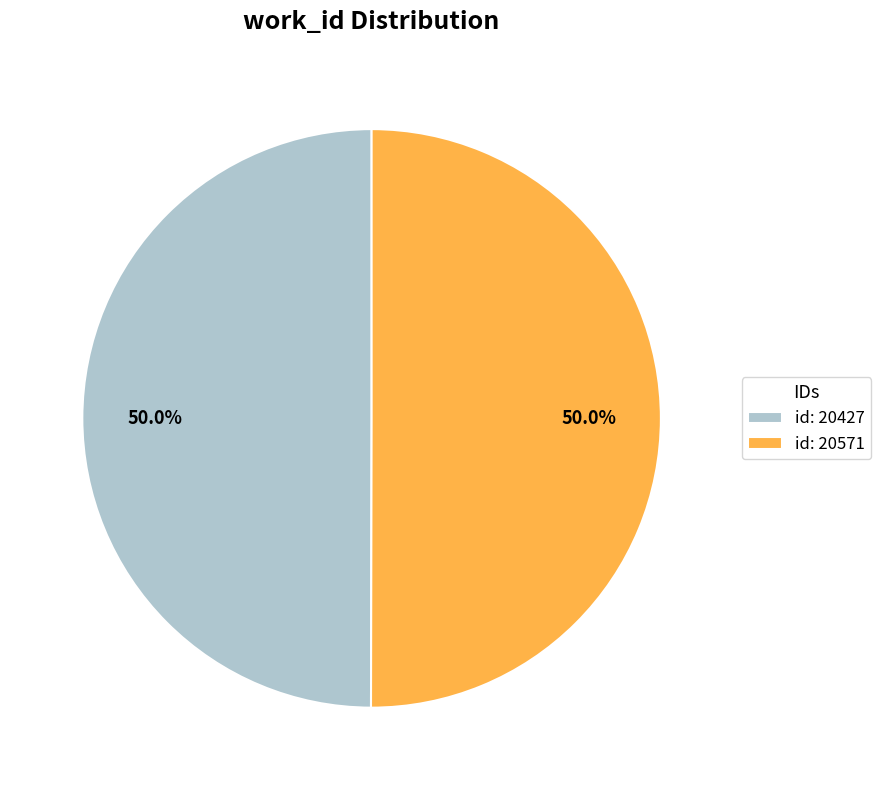

How many slices are in this pie chart?

2